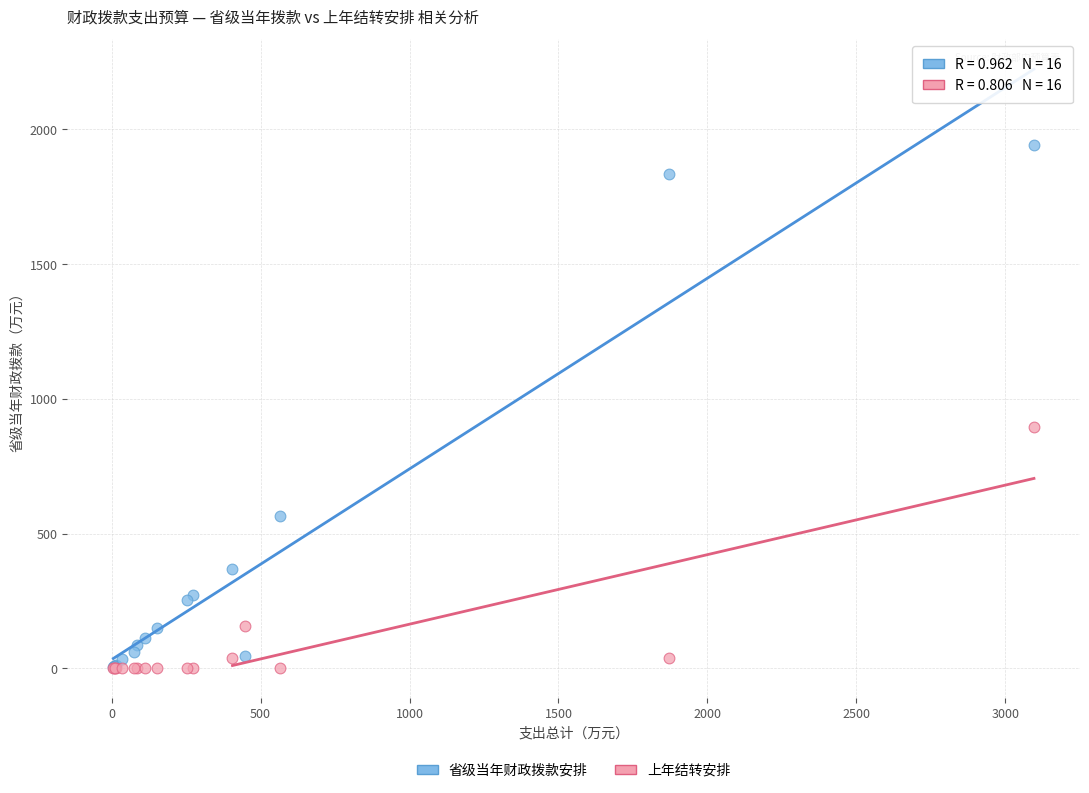

In the 省级当年财政拨款安排 series, what Y value is closest to 973?

564.3